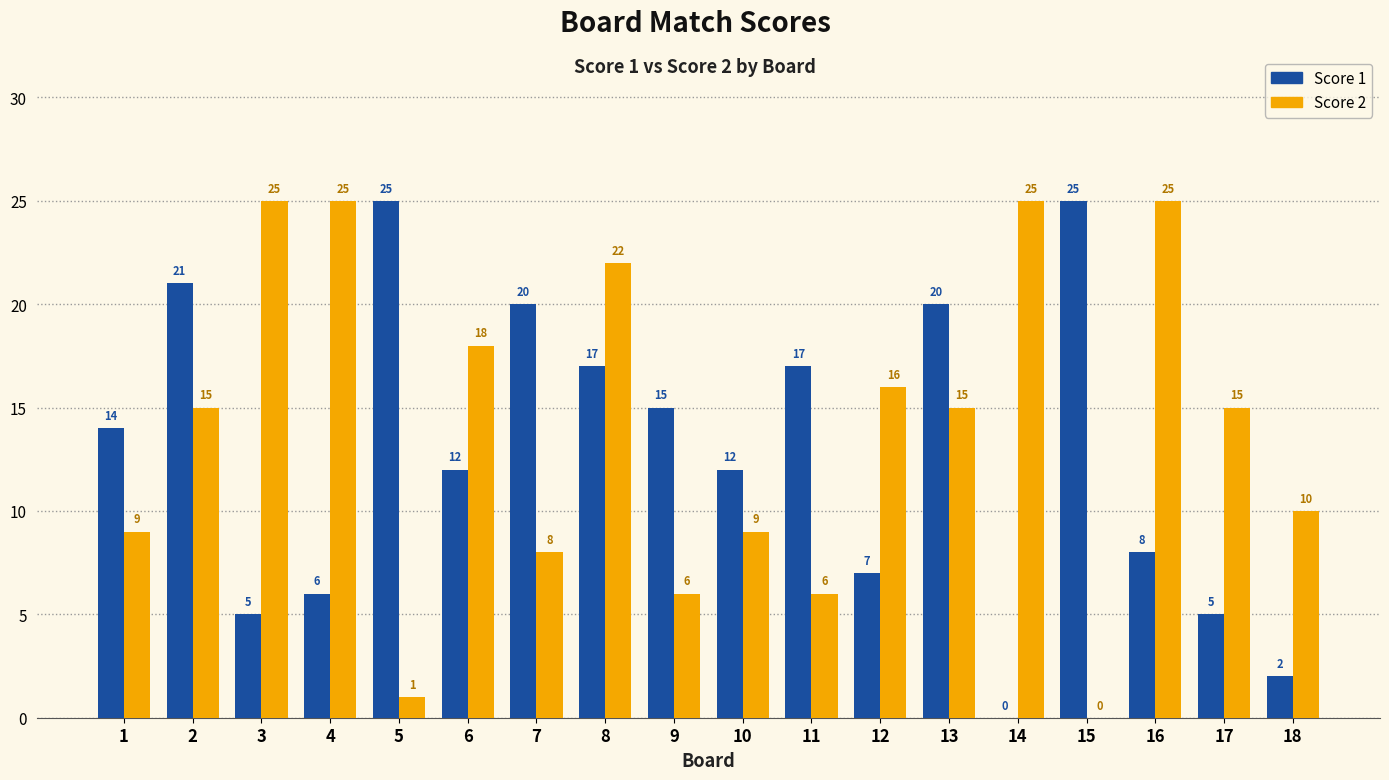

Between 3 and 16, which series saw the biggest shift?

Score 1